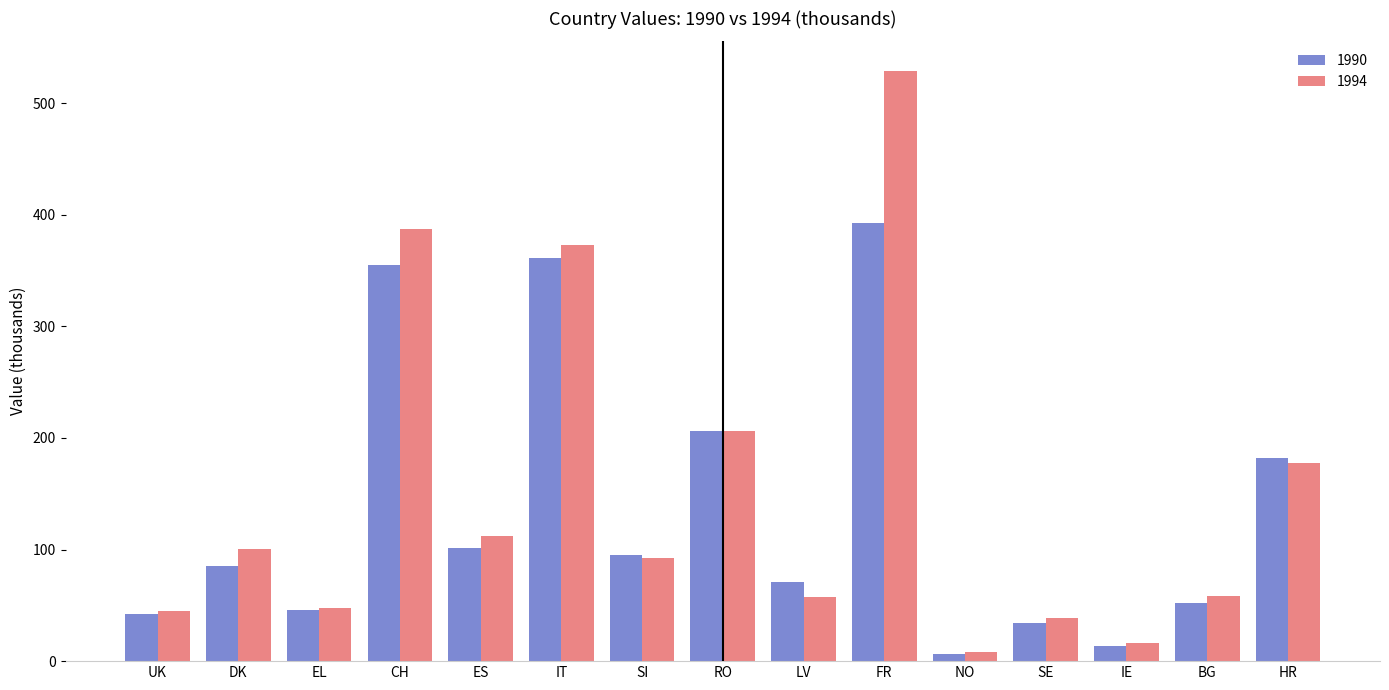

What is the label of the 5th bar from the right?

NO